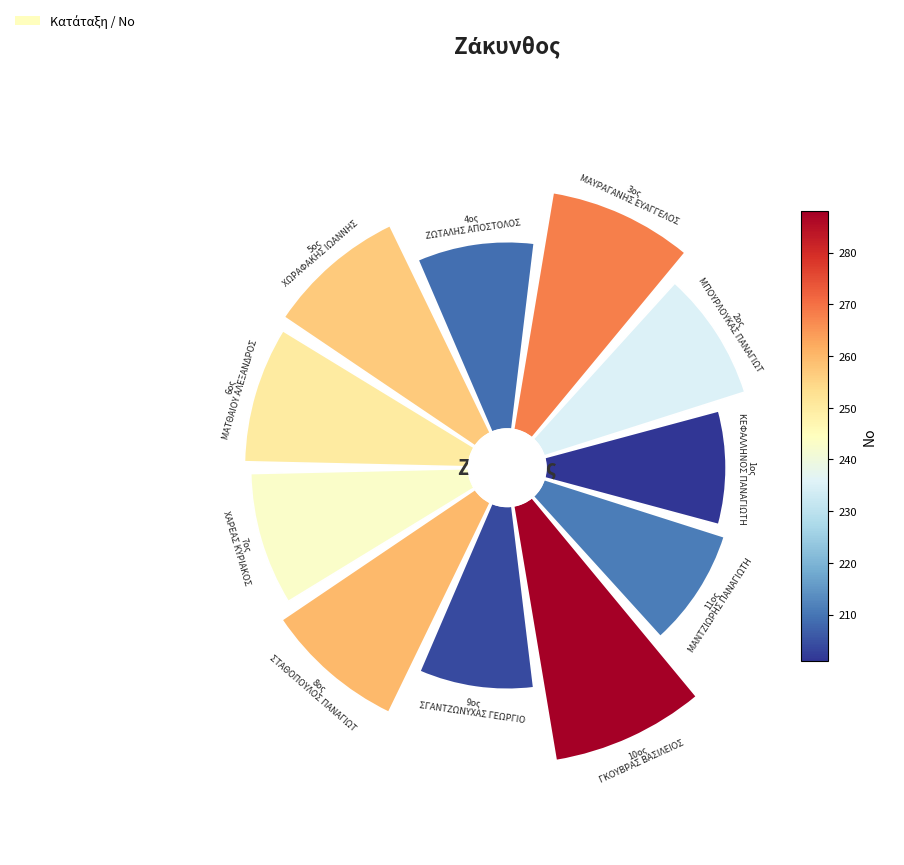

Count the number of slices in the pie.

11